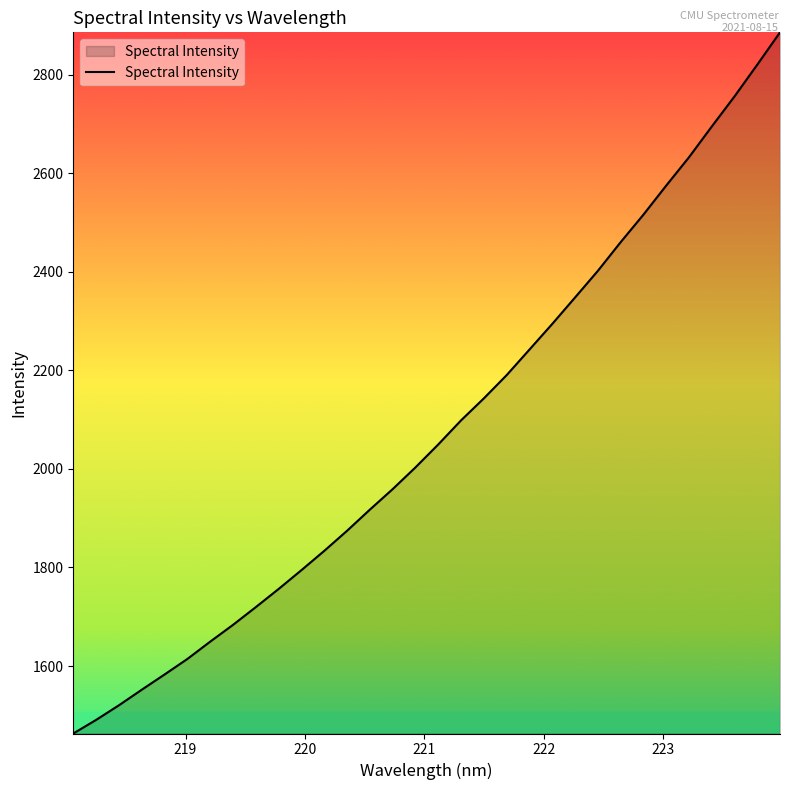

What is the greatest value displayed?

2885.7